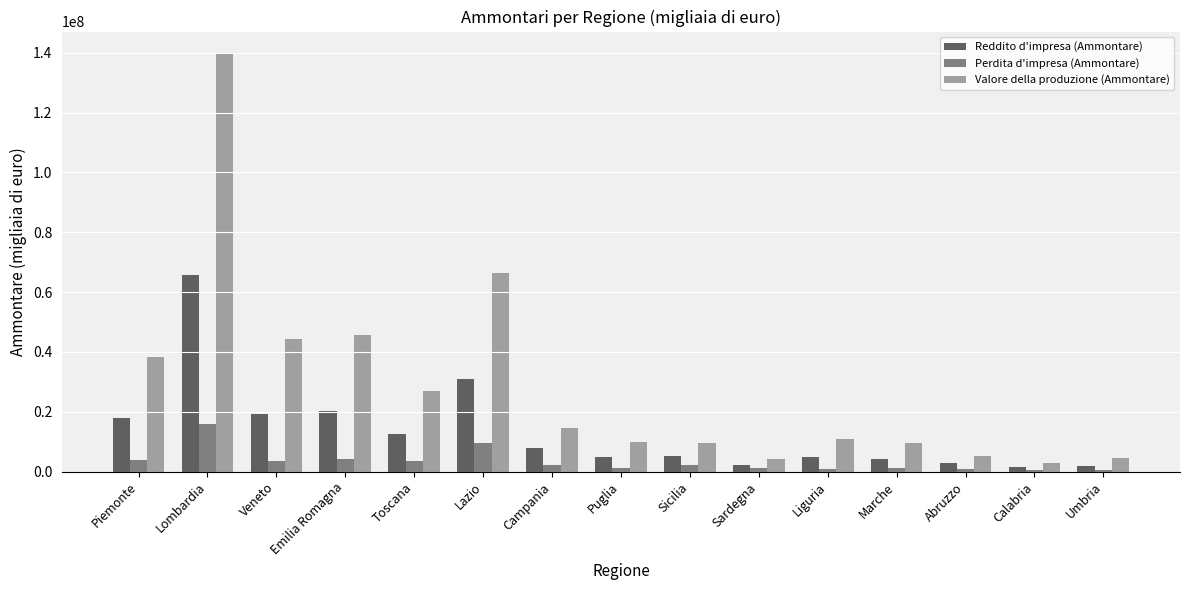

True or false: Reddito d'impresa (Ammontare) has a value of 7999580 at Piemonte.

False